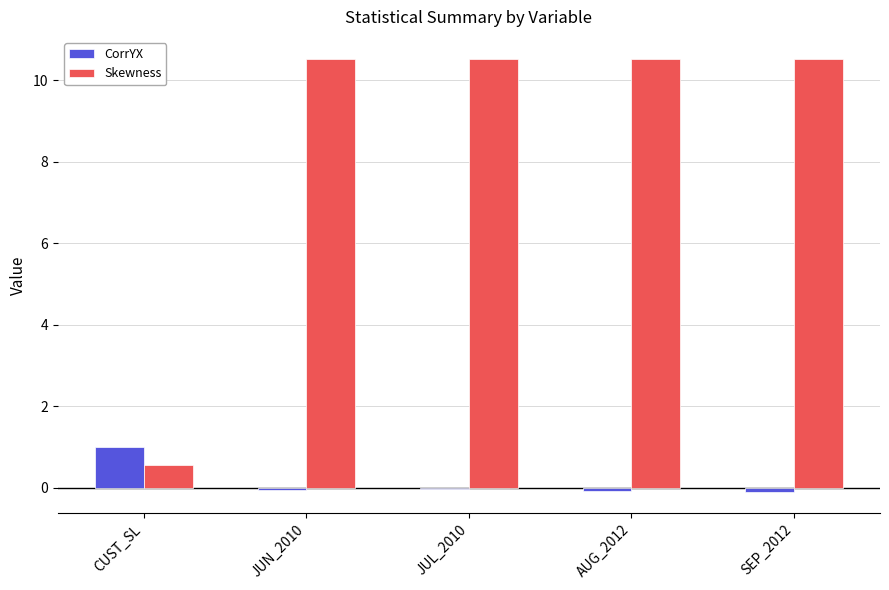

Which series has the largest range (max minus min)?

Skewness